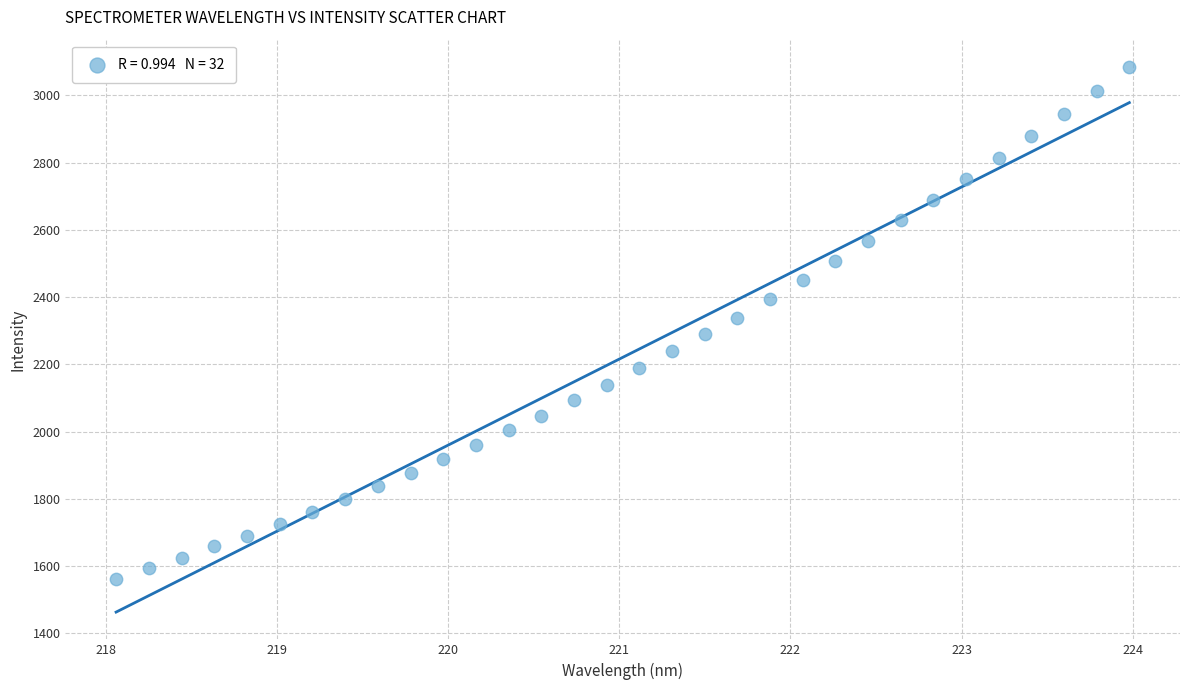

What is the range of Y values (max minus min)?

1522.4